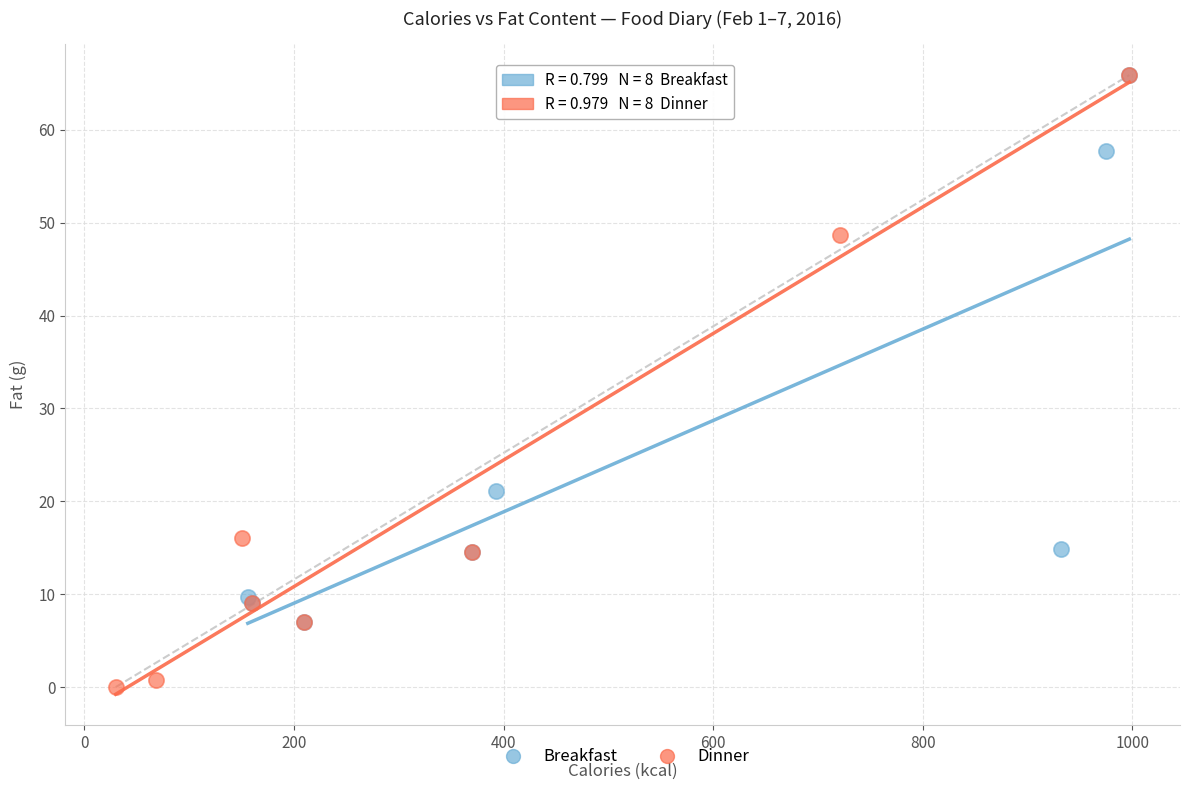

What are all the series names shown in the legend?

Breakfast, Dinner